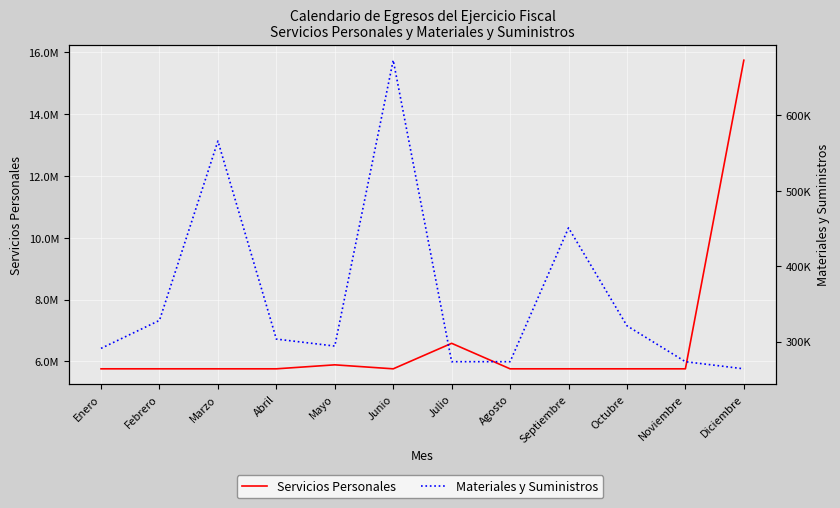

Reading left to right, extract all data points from this chart.

Servicios Personales: Enero=5762498	Febrero=5762493	Marzo=5762483	Abril=5762483	Mayo=5891257	Junio=5762483	Julio=6587213	Agosto=5762483	Septiembre=5762483	Octubre=5762483	Noviembre=5762483	Diciembre=15742874
Materiales y Suministros: Enero=290909	Febrero=328038	Marzo=565987	Abril=303240	Mayo=293970	Junio=673240	Julio=273240	Agosto=273240	Septiembre=450813	Octubre=320880	Noviembre=273240	Diciembre=263782